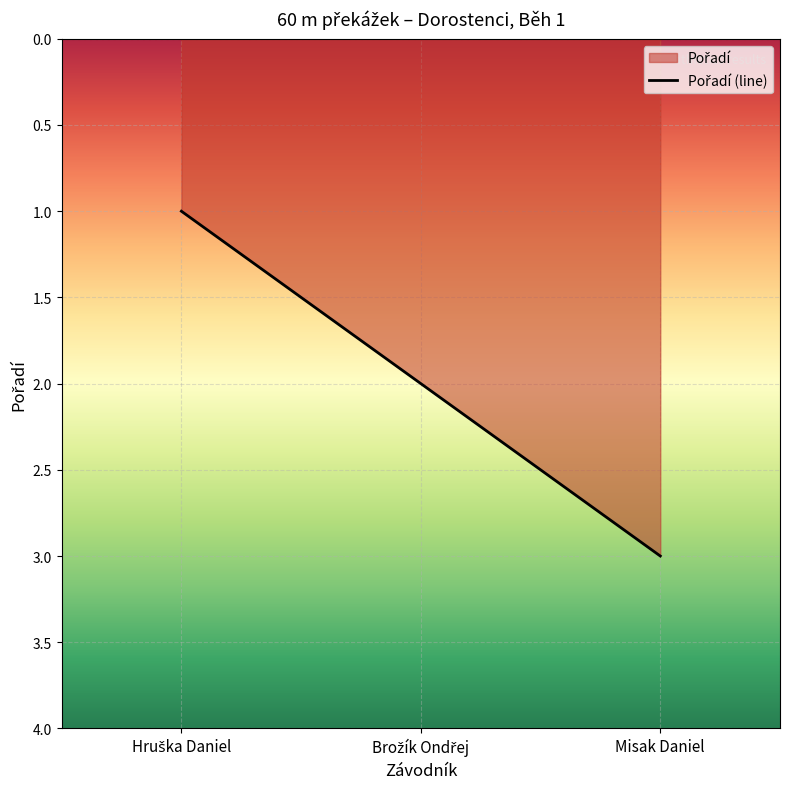

Does the chart display data point markers on the line(s)?

No